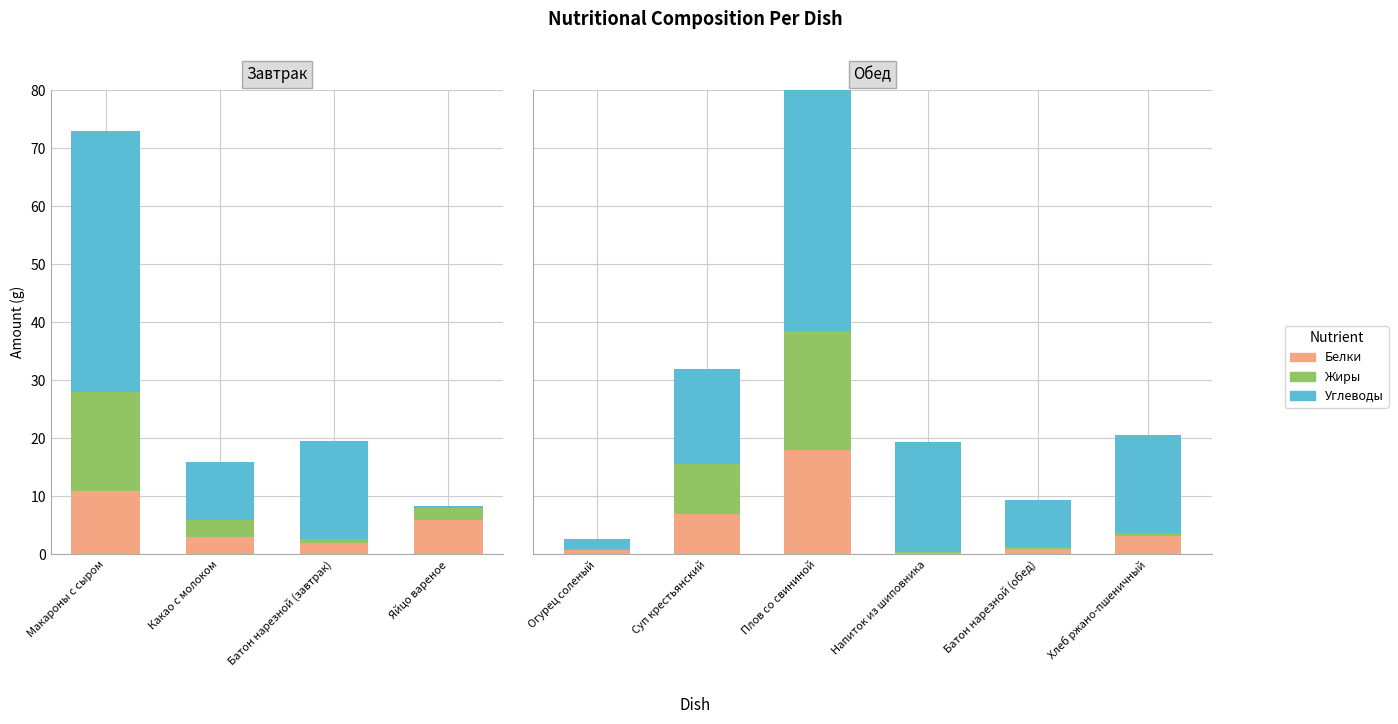

What is the difference between the maximum and second lowest values in the Жиры series?

20.4